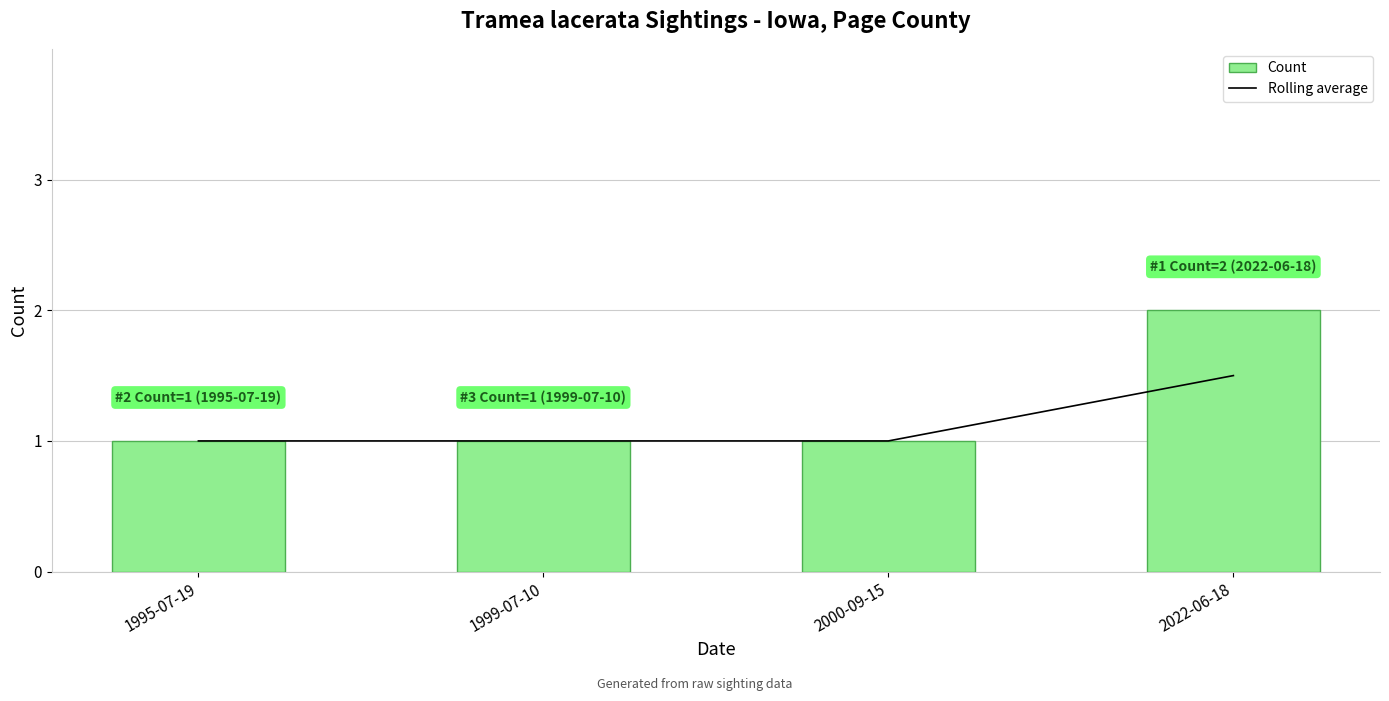

What position from the left is 1999-07-10?

2